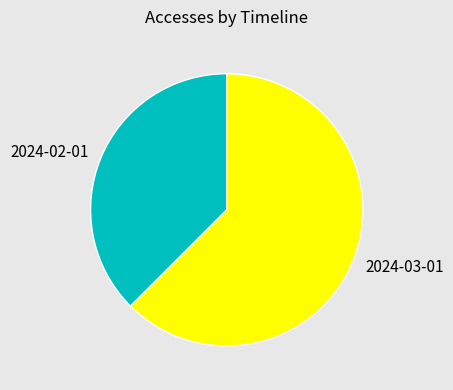

The 2024-03-01 slice represents 62% of the pie. True or false?

True